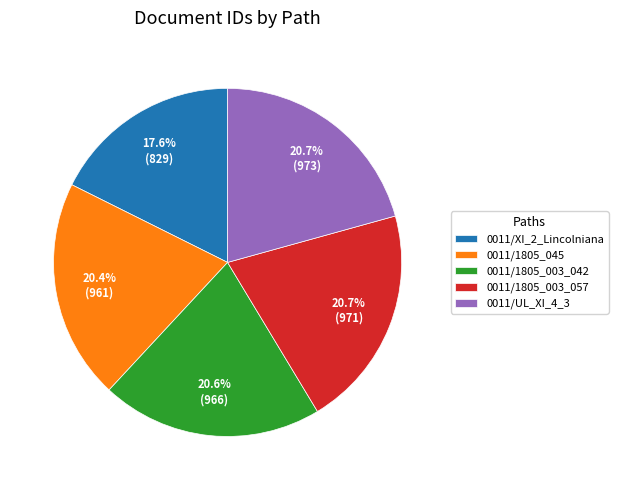

Does 0011/UL_XI_4_3 account for over 50% of the chart?

No